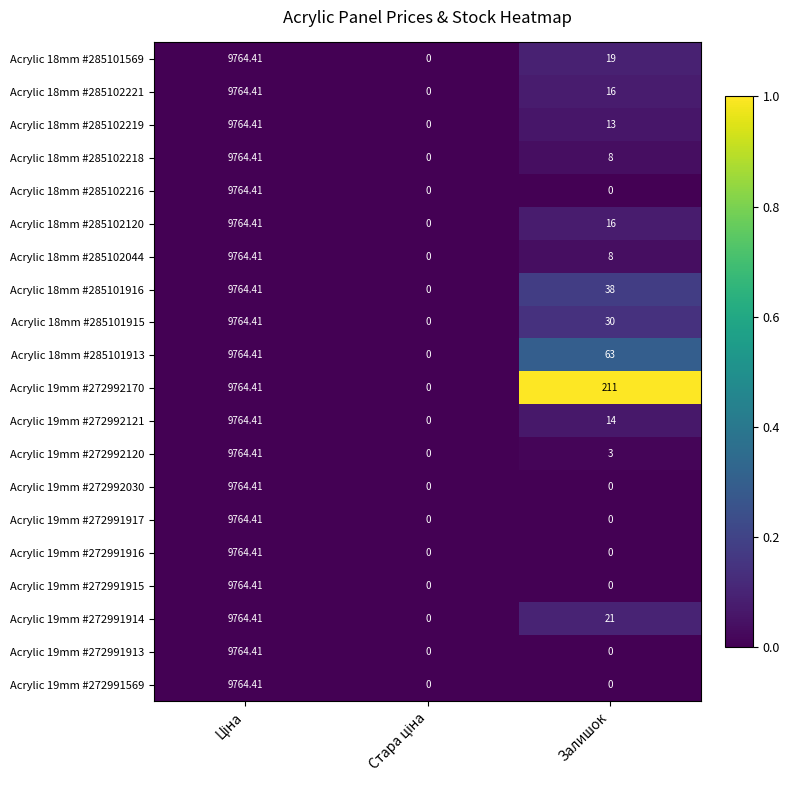

What is the spread (max minus min) of values at Залишок?

211.0